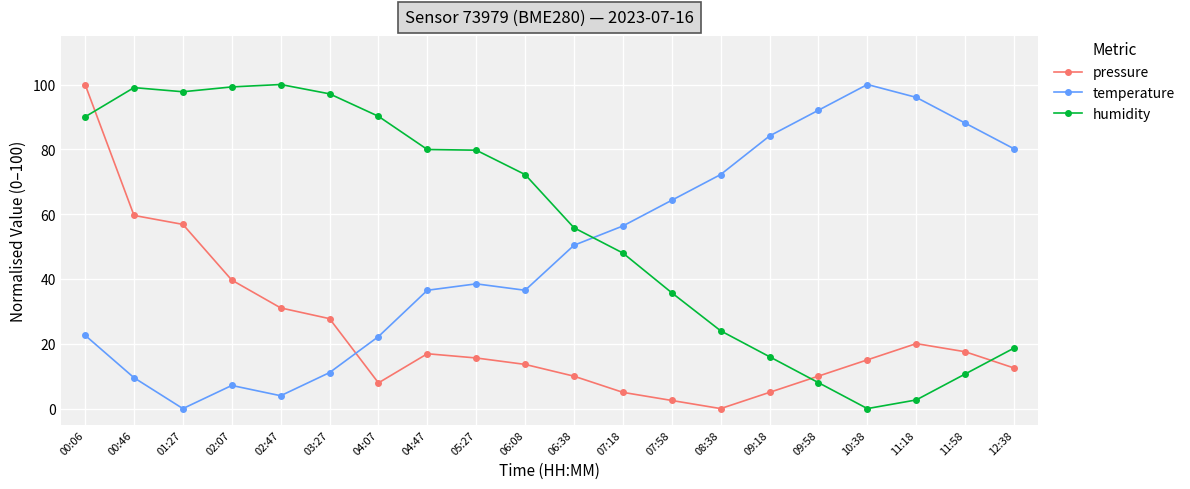

Does the chart display data point markers on the line(s)?

Yes